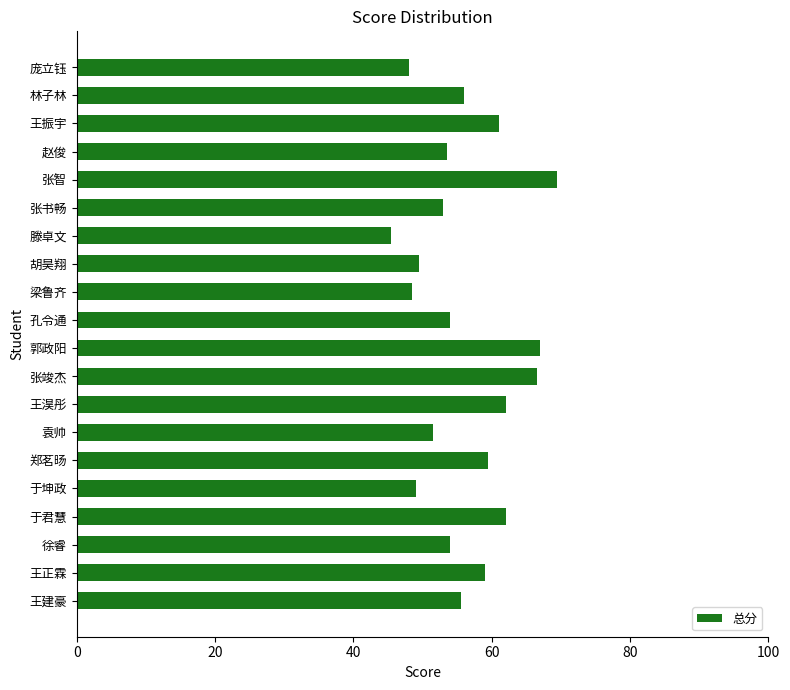

Approximately how many times larger is the value at 庞立钰 compared to 林子林?

0.9